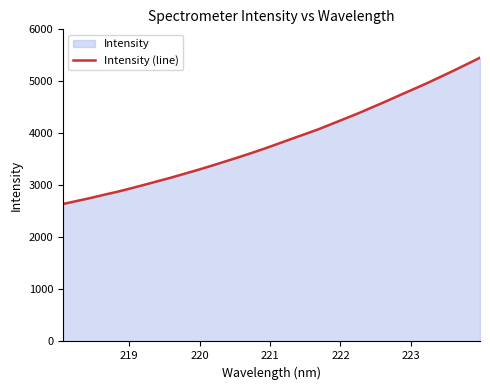

What is the maximum value shown in the chart?

5457.3